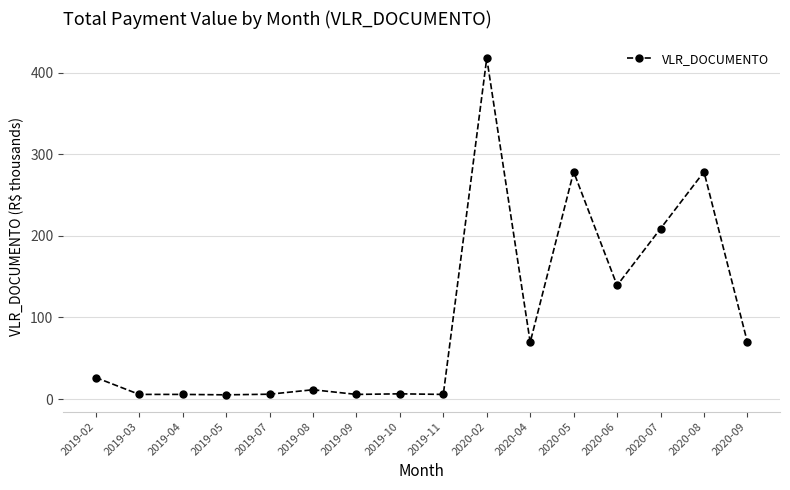

Where is the data nearest to the value 211?

2020-07